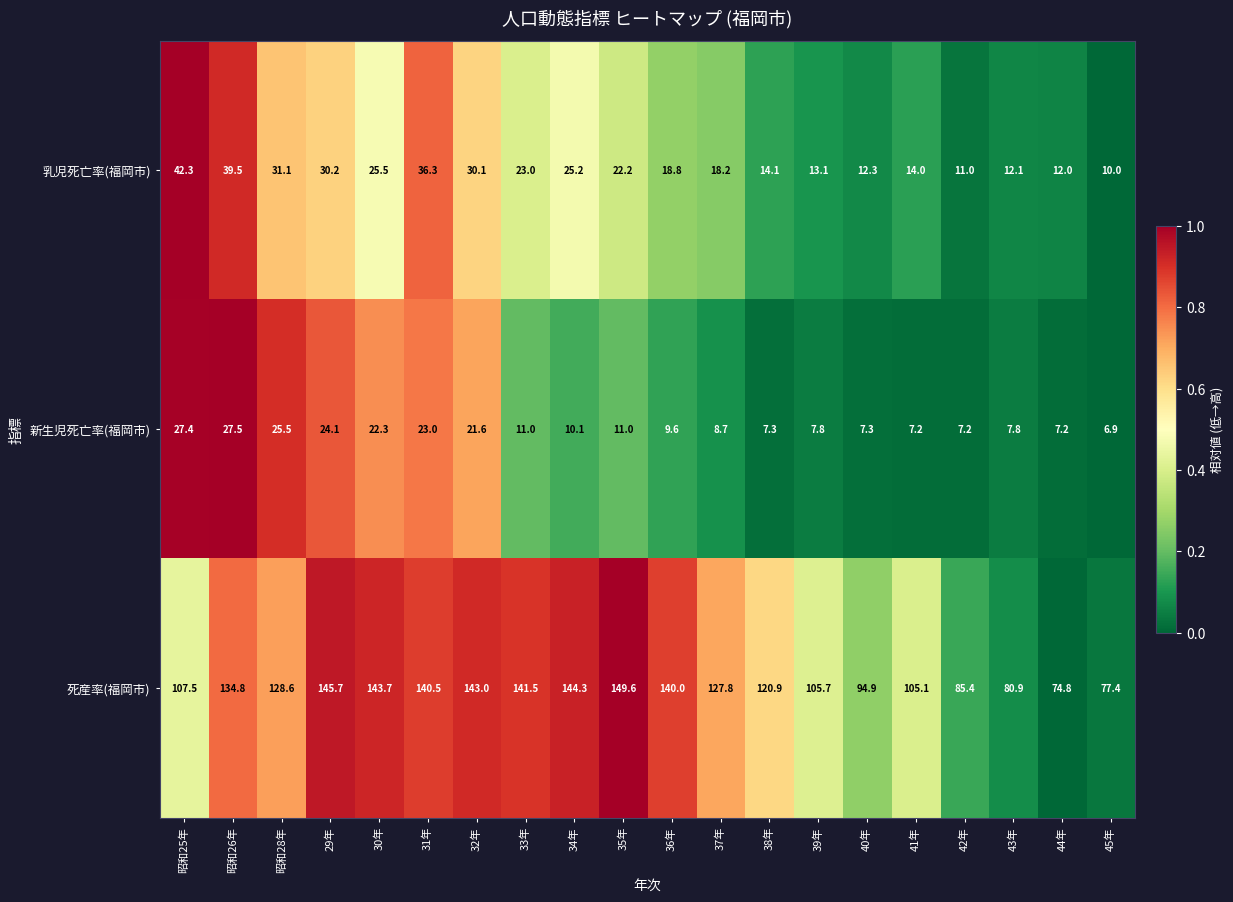

What is the highest value of the 新生児死亡率(福岡市) series?

27.5